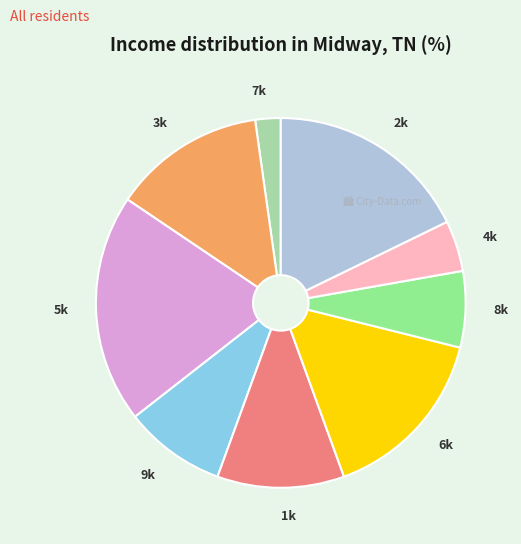

Do 7k and 3k together represent more than half of the pie?

No